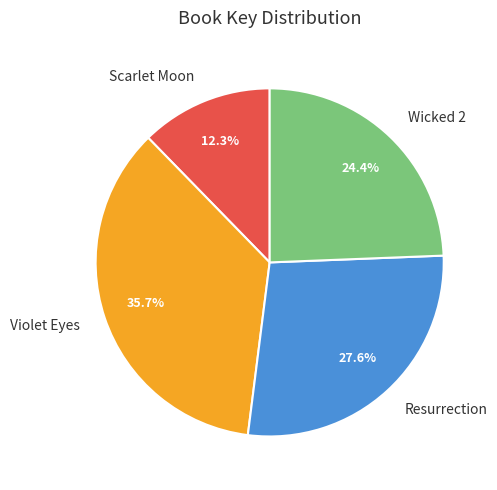

Do Scarlet Moon and Wicked 2 together represent more than half of the pie?

No